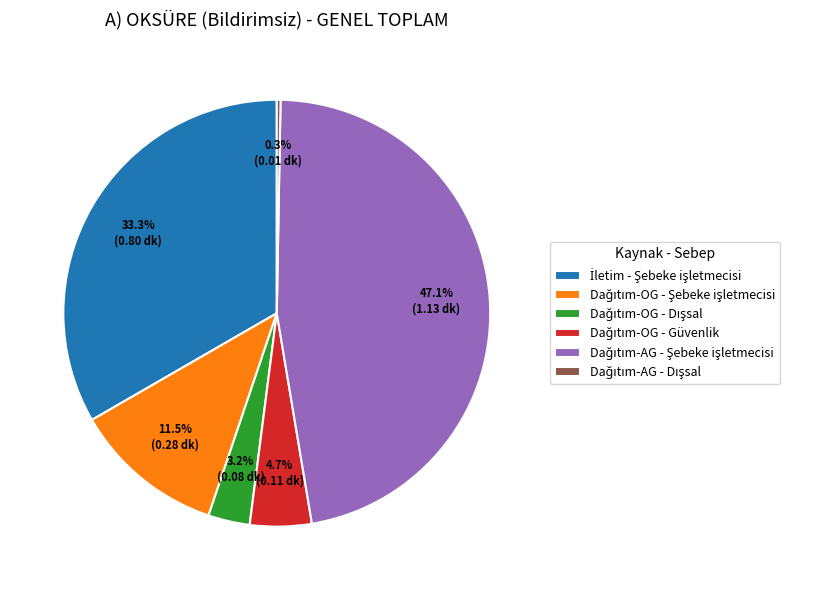

Does any single category account for the majority?

No